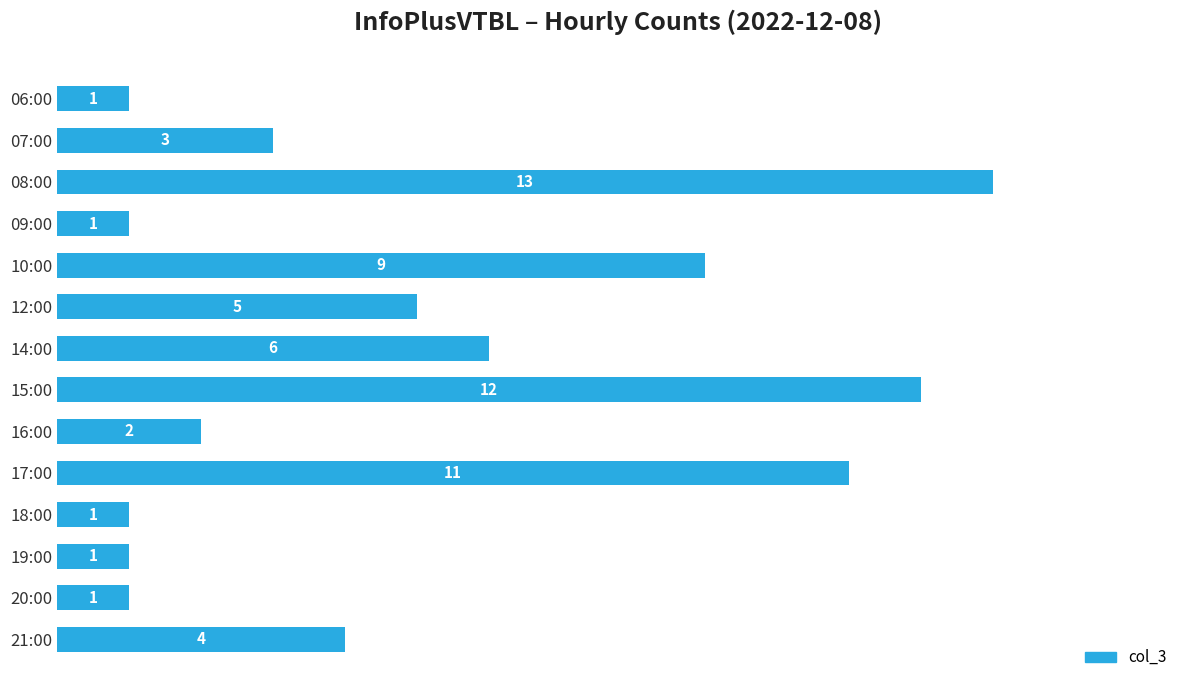

What is the difference between the maximum and minimum values?

12